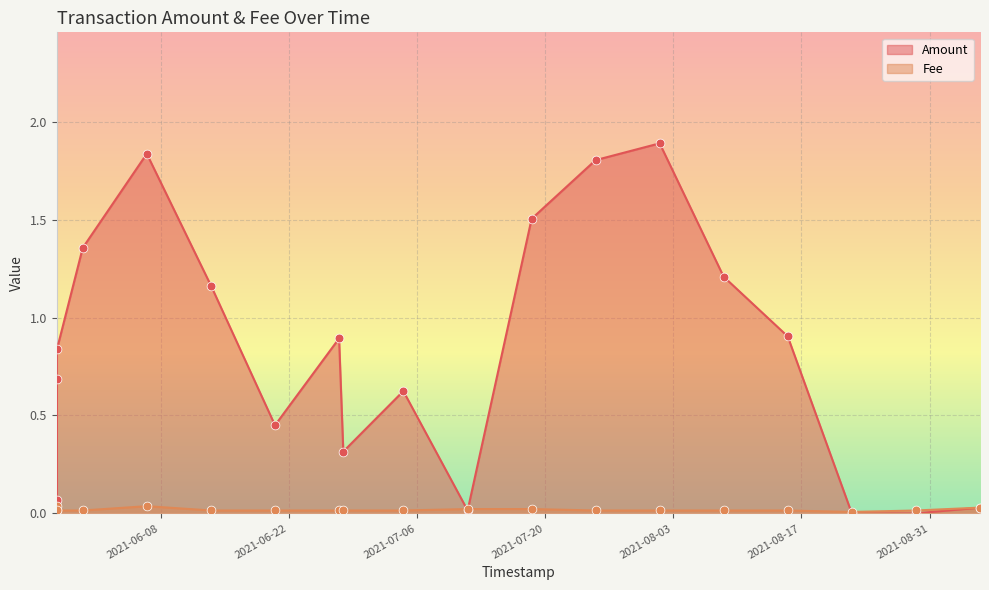

Which series contains the lowest Y value?

Amount